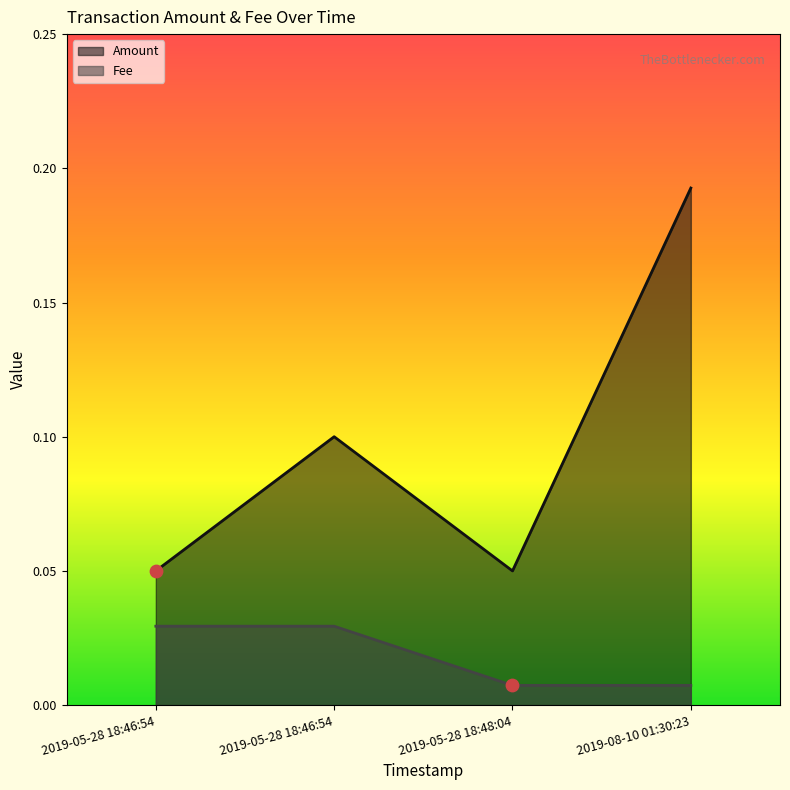

Which series contains the lowest Y value?

Fee